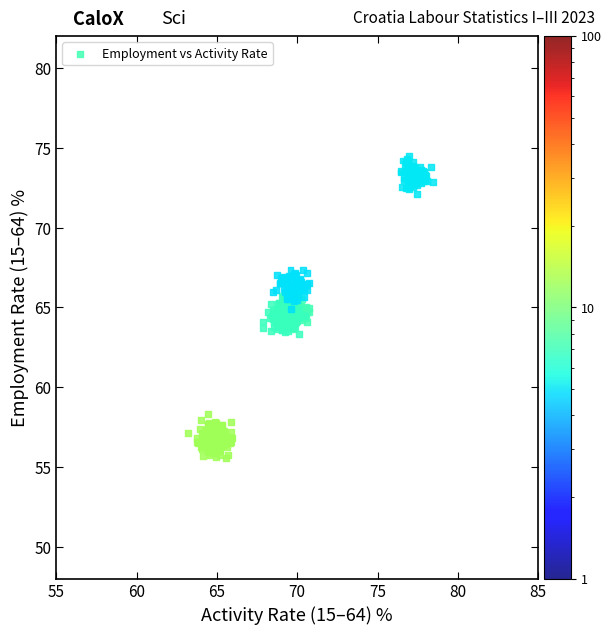

What is the range of Y values (max minus min)?

18.9